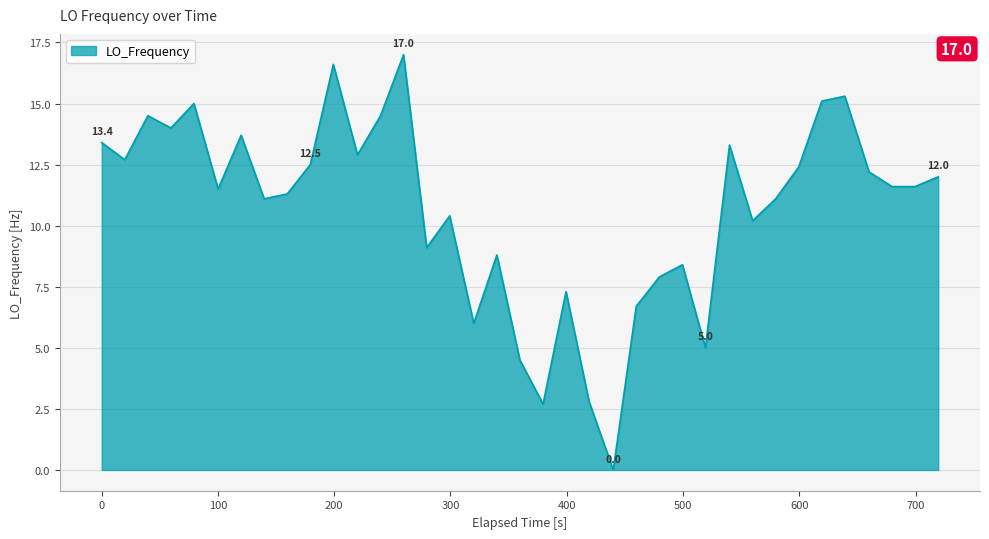

What is the greatest value displayed?

17.0